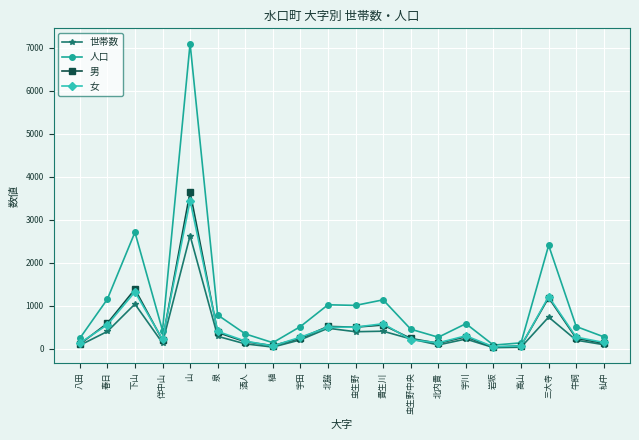

How many lines are shown in the chart?

4